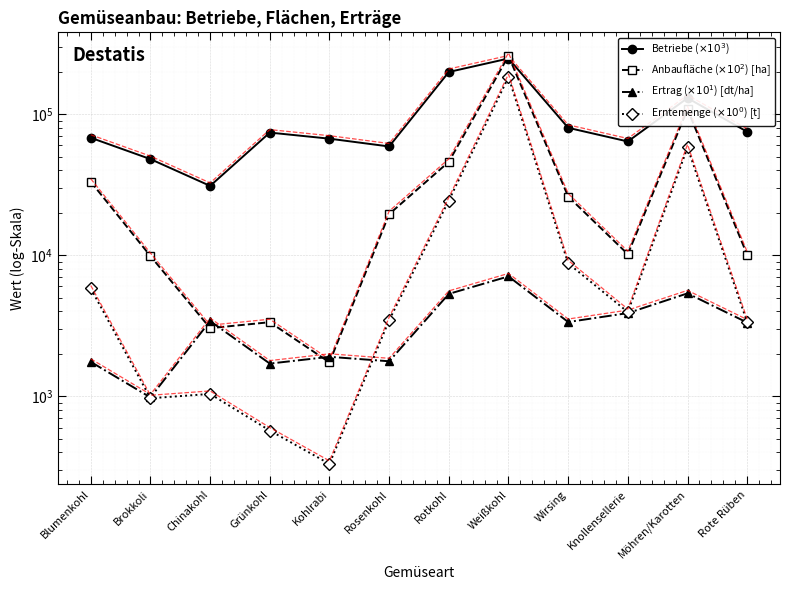

Where is the first local minimum for Erntemenge ($\times 10^0$) [t]?

Brokkoli